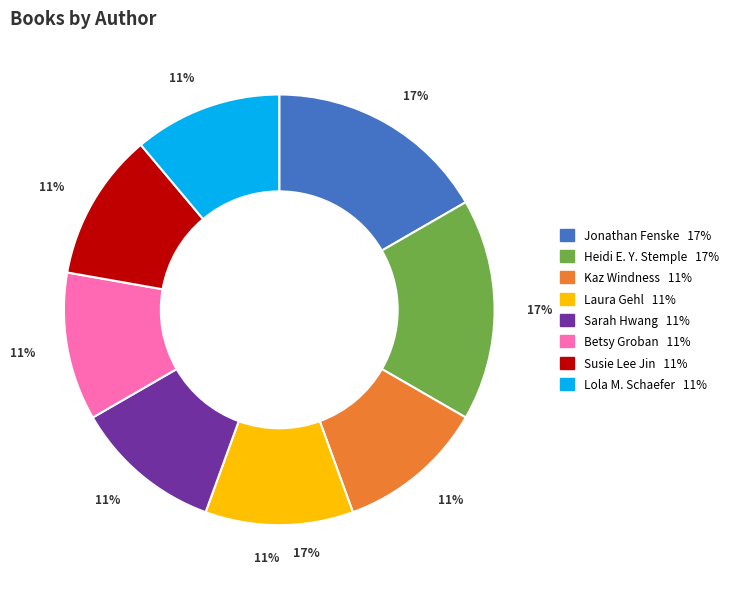

Is there any slice that represents more than half of the pie?

No